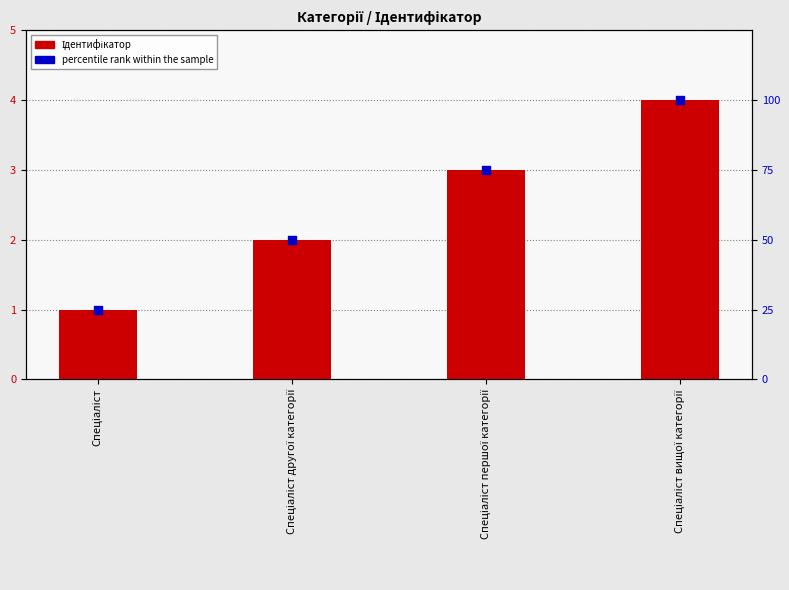

Which series has the widest spread of Y values?

percentile rank within the sample